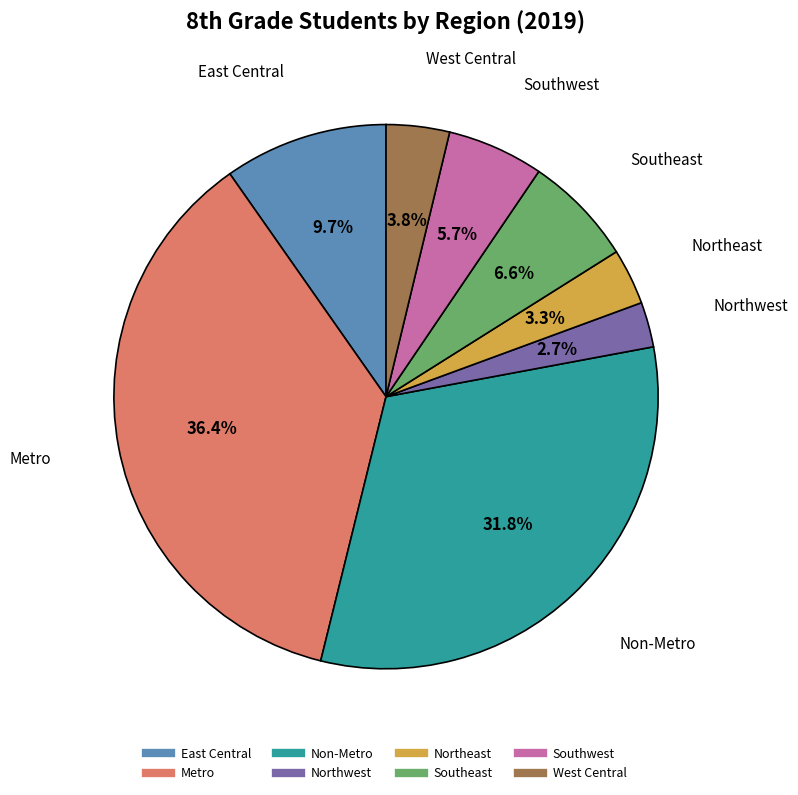

Which category has the smallest portion of the pie?

Northwest